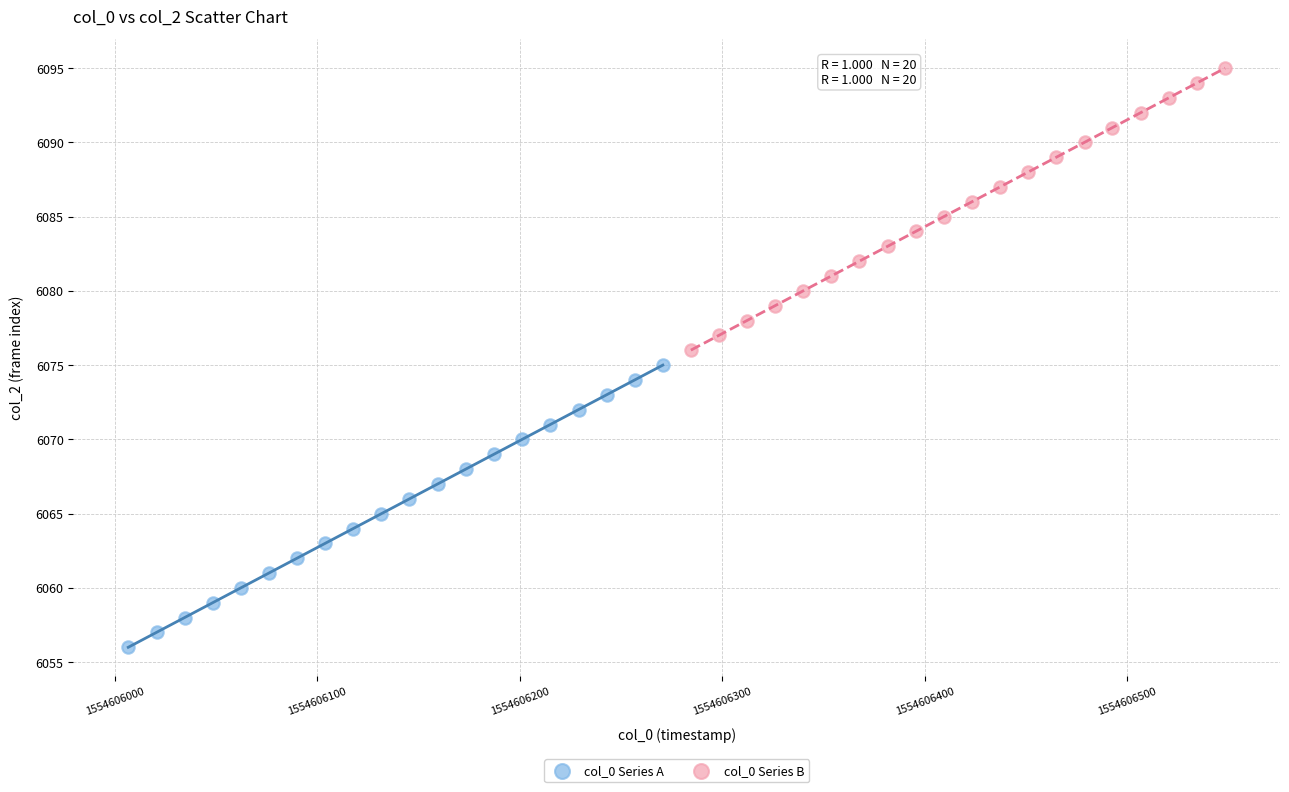

Which series reaches the maximum Y coordinate?

col_0 Series B